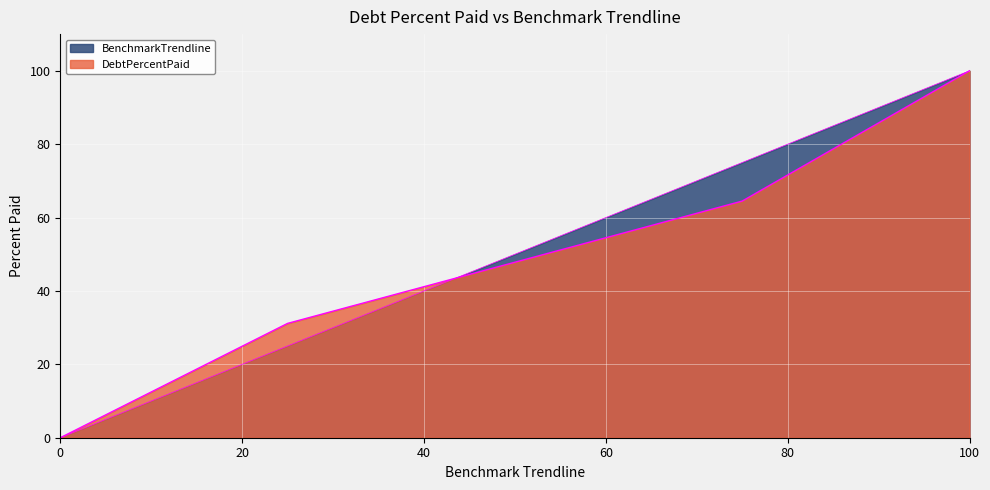

How many data points in DebtPercentPaid are above 47?

3